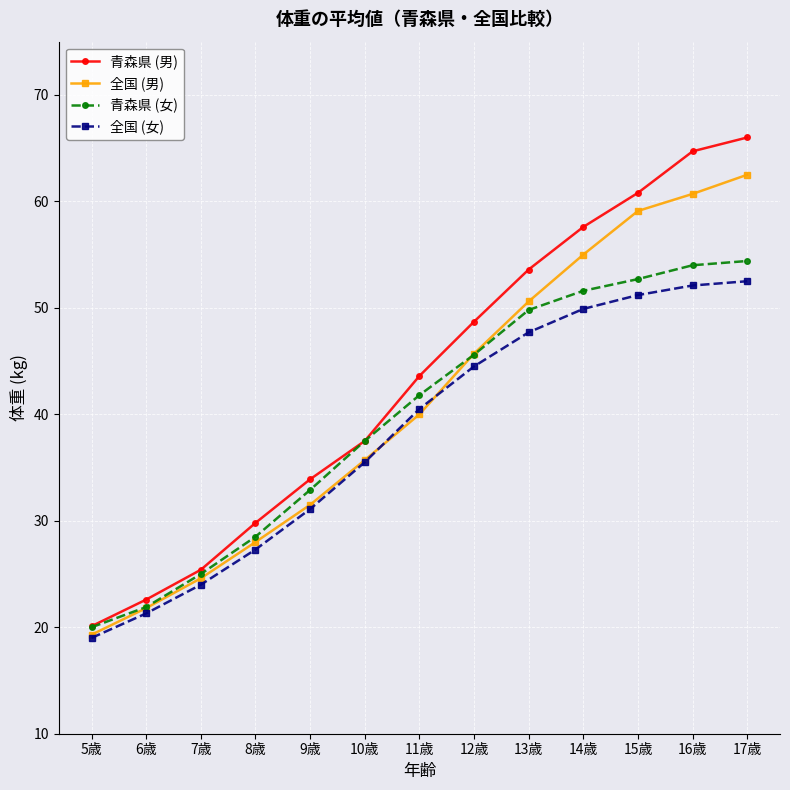

How many lines are shown in the chart?

4